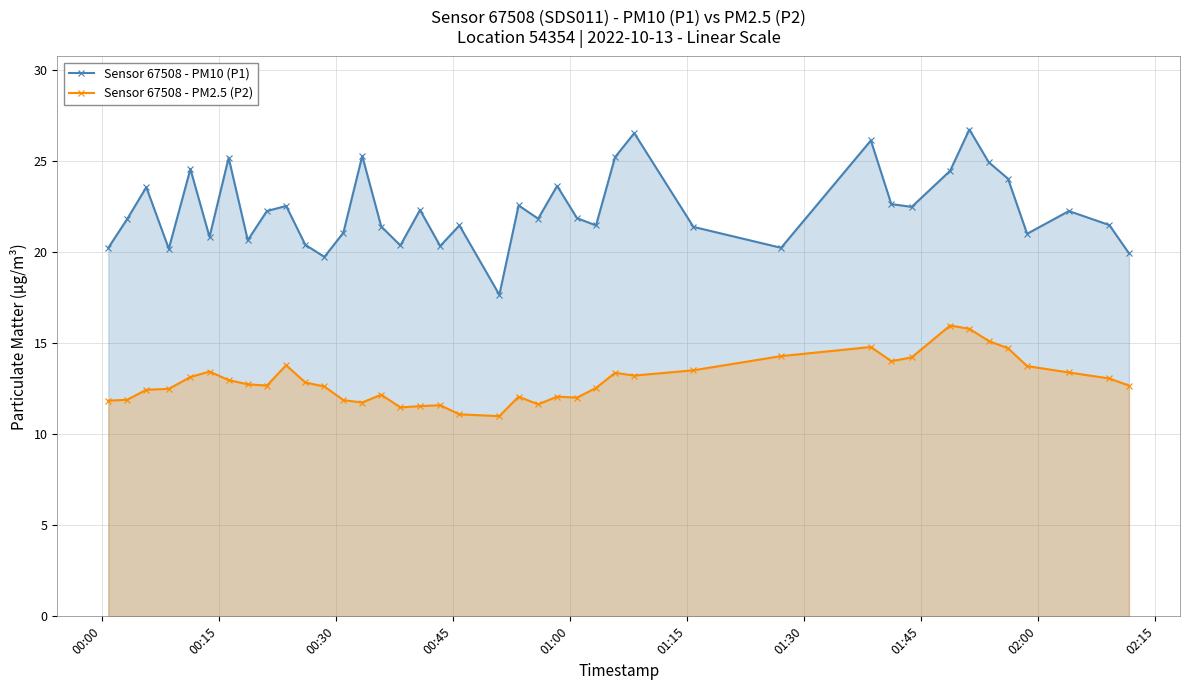

At how many categories does at least one series exceed 11?

40